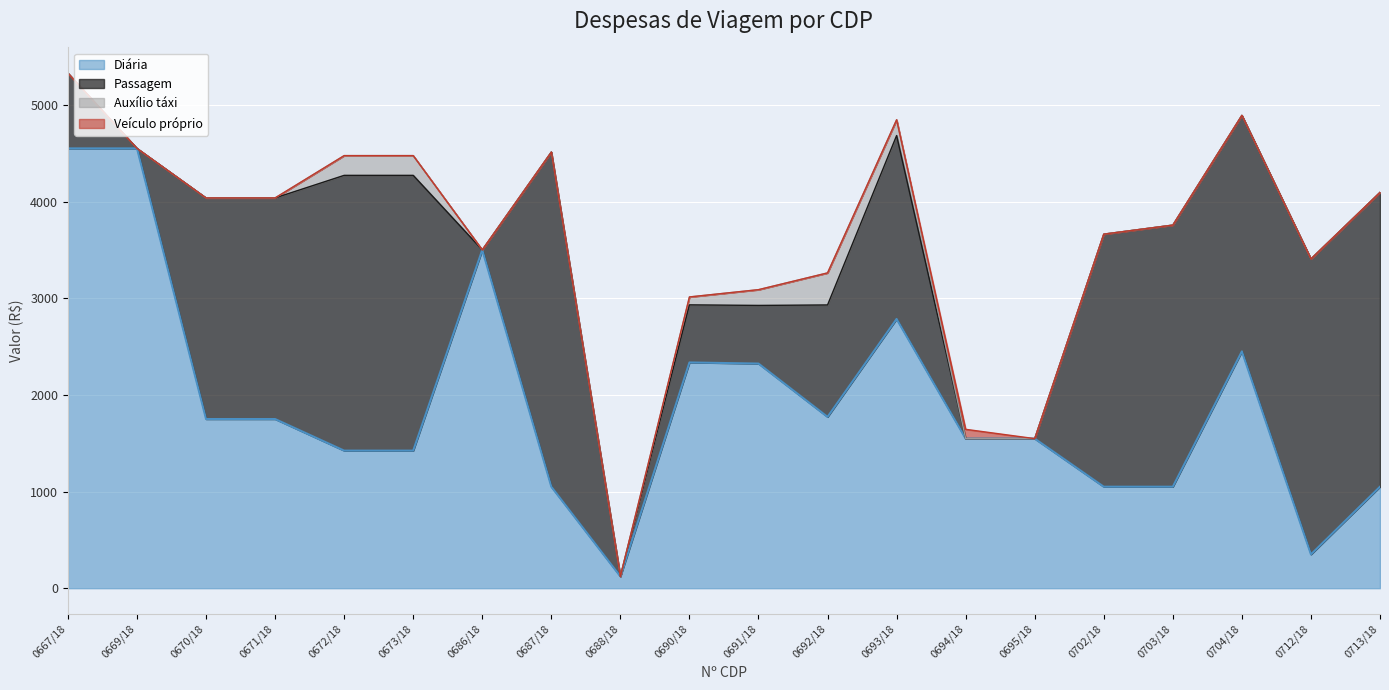

The value of Passagem at 0702/18 is 1469.2. True or false?

False